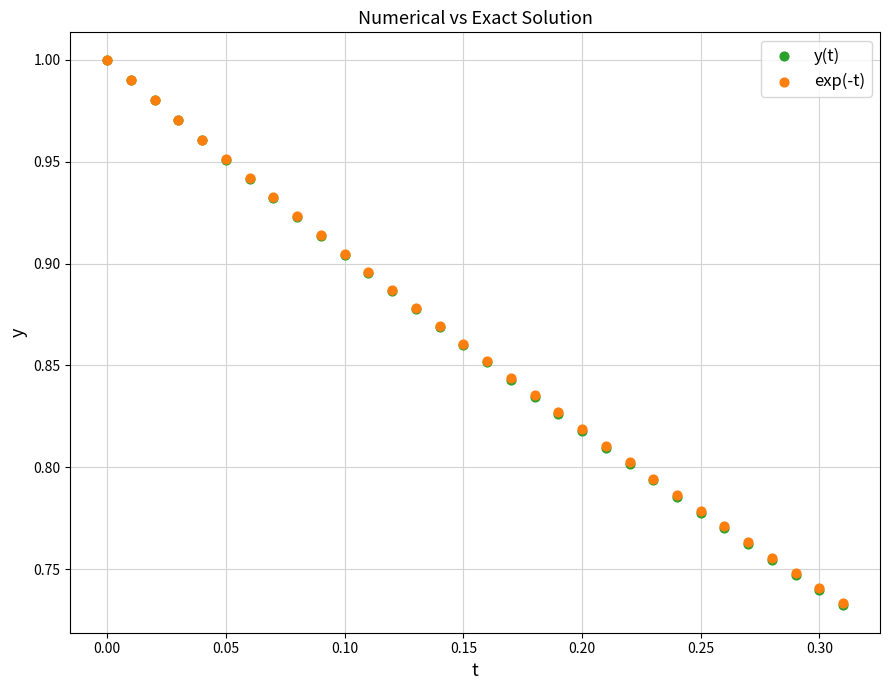

Which series has the largest Y range (max minus min)?

y(t)